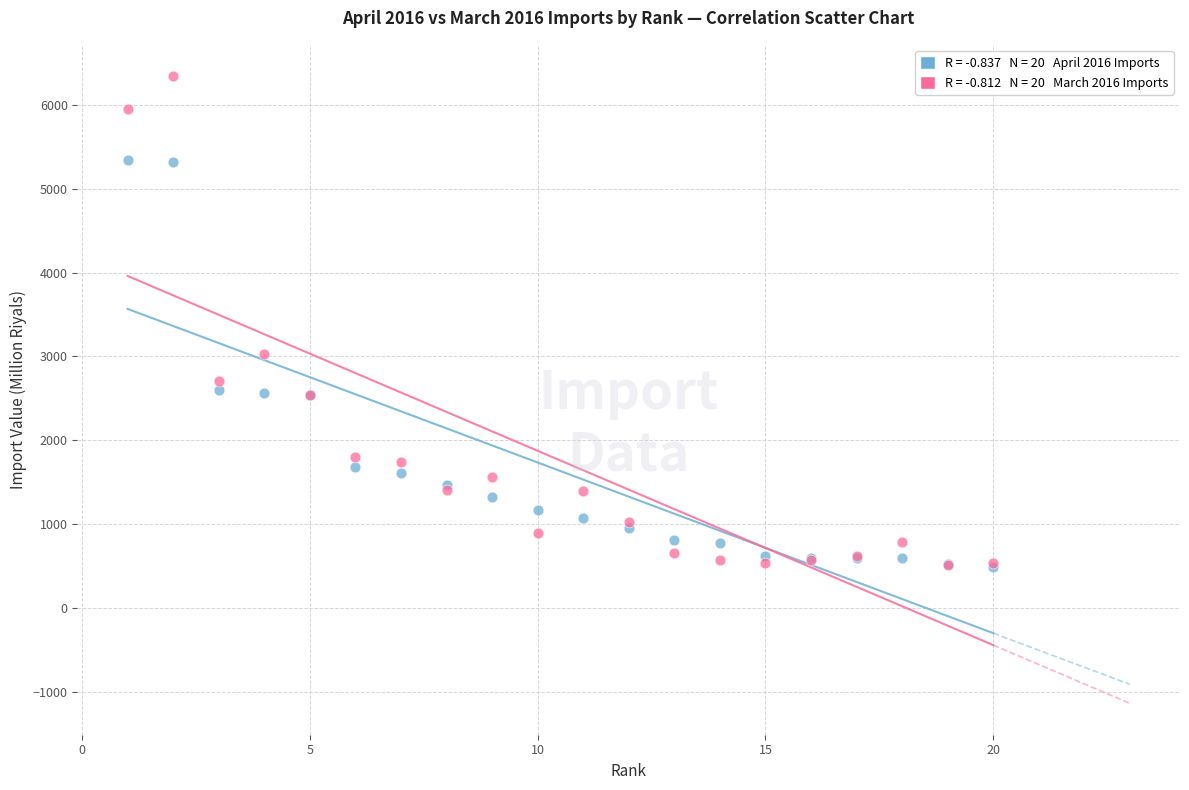

Across all series, what Y value is closest to 3416?

3030.2